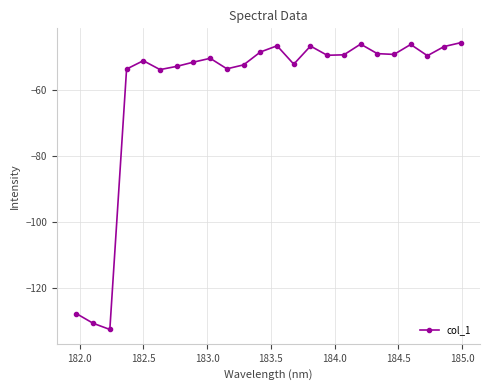

What is the value of the 16th point from the left?

-49.5